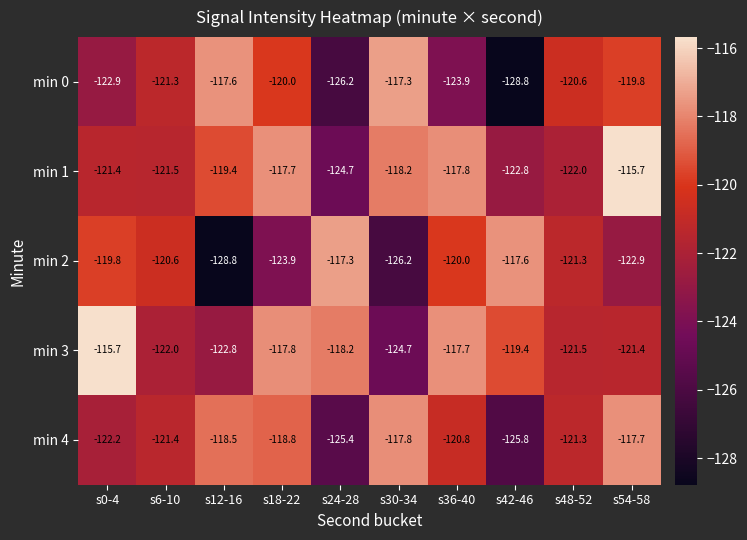

At which label is min 4 closest to -121?

s36-40